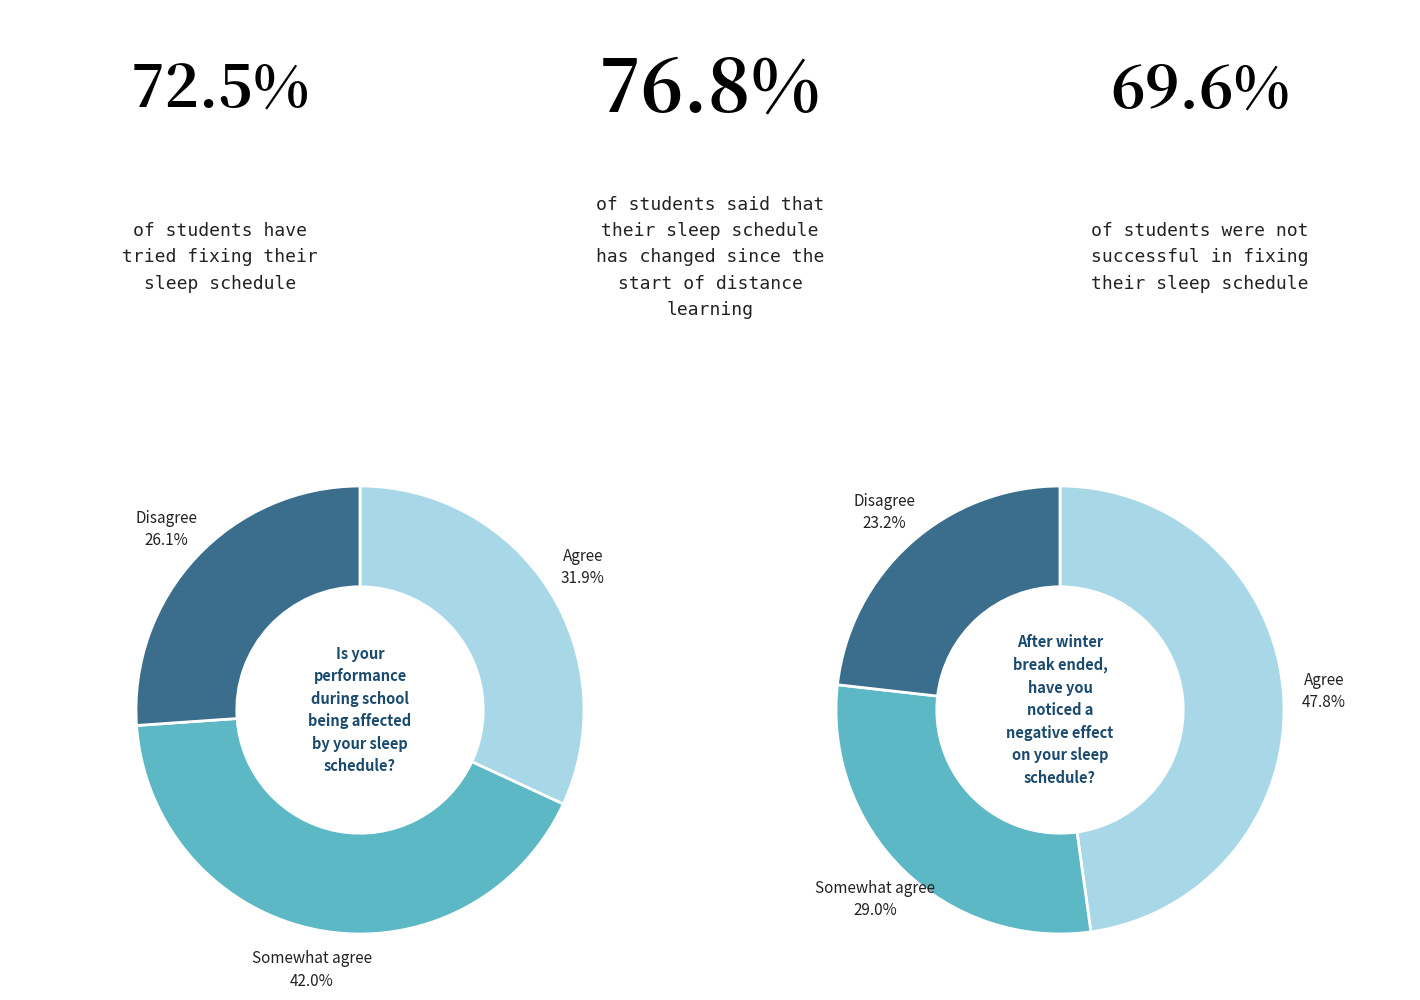

Is there any slice that represents more than half of the pie?

No